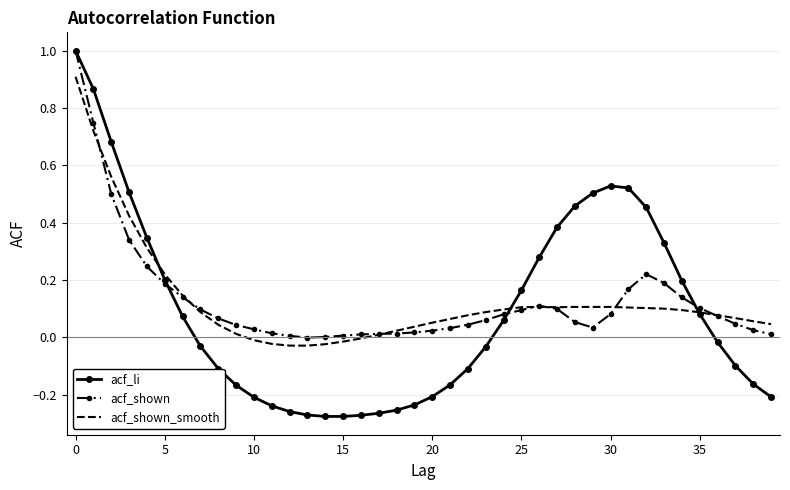

What is the highest value of the acf_shown series?

1.0